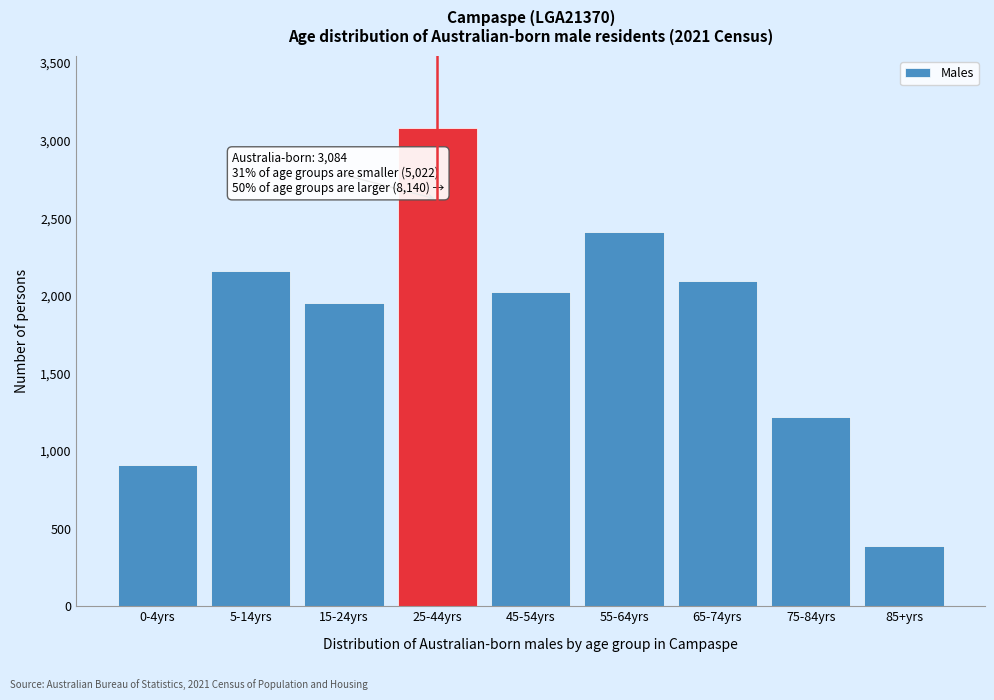

Reading left to right, list all the values displayed in this chart.

908	2162	1952	3084	2025	2410	2095	1220	390